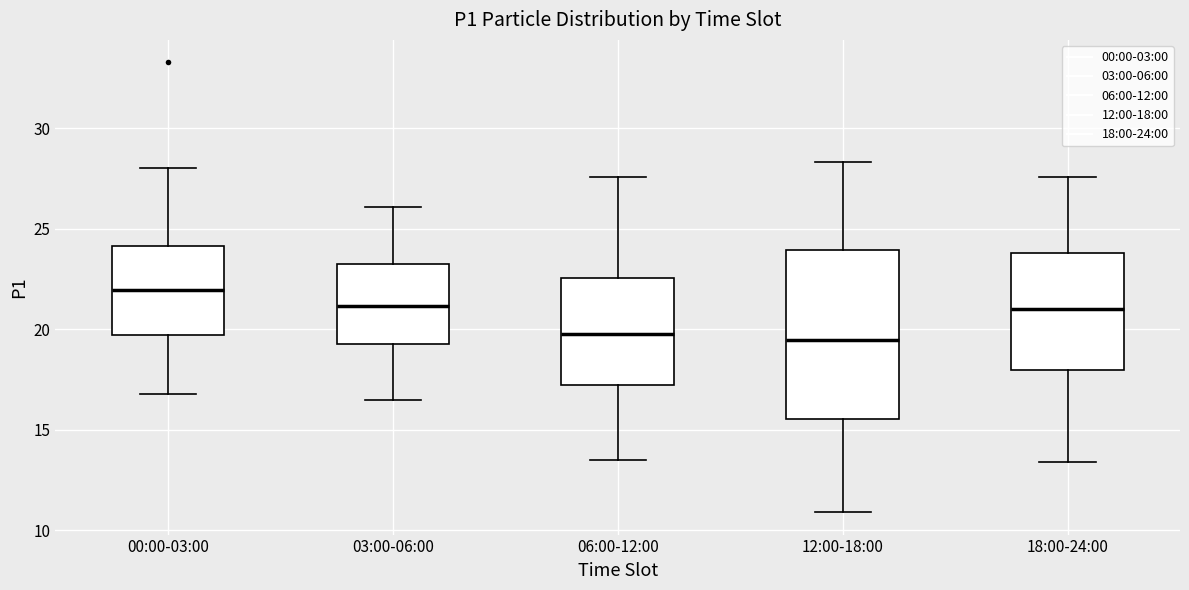

Reading left to right, transcribe this box plot: for each box, give where its median line is, the range the box spans, and where its two whiskers end, as read against the y-axis. The values are not printed on the chart, so give them approximately, as read against the axis.

00:00-03:00: median 22.0, box 19.5 to 24.0, whiskers 17.0 to 28.0
03:00-06:00: median 21.0, box 19.5 to 23.5, whiskers 16.5 to 26.0
06:00-12:00: median 20.0, box 17.0 to 22.5, whiskers 13.5 to 27.5
12:00-18:00: median 19.5, box 15.5 to 24.0, whiskers 11.0 to 28.5
18:00-24:00: median 21.0, box 18.0 to 24.0, whiskers 13.5 to 27.5